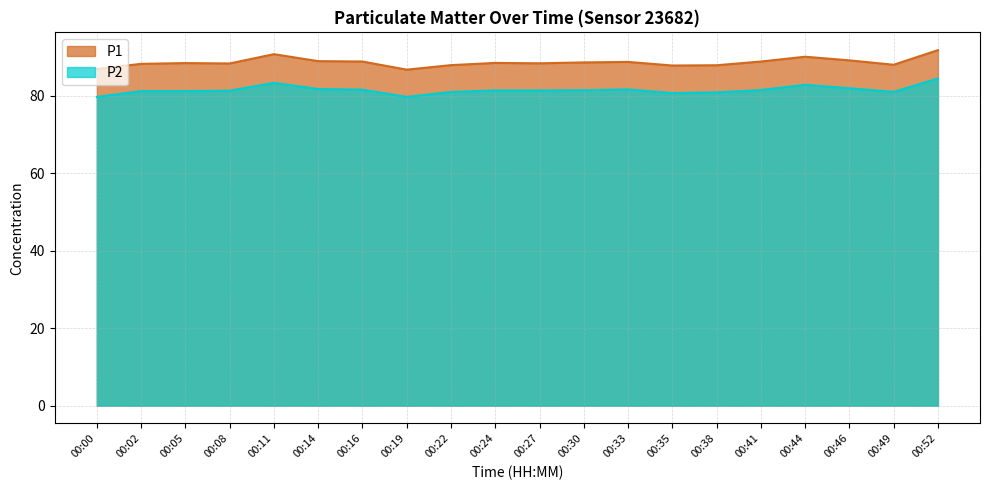

What is the spread (max minus min) of values at 00:44?

7.2